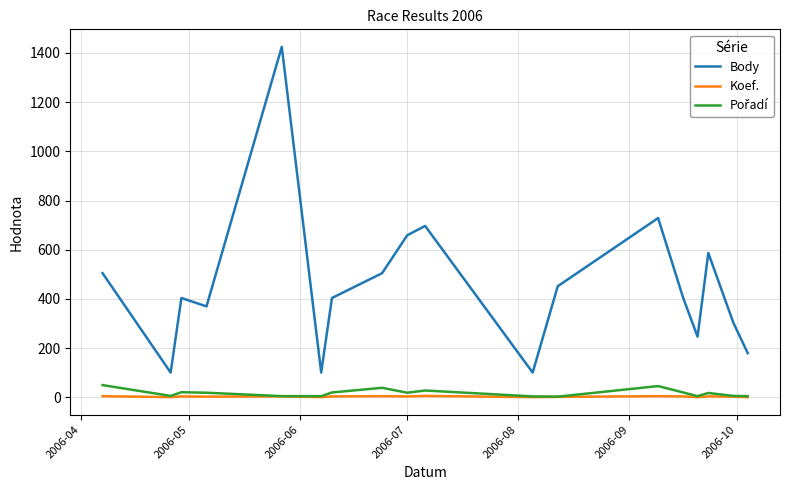

Which series has the largest total across all categories?

Body